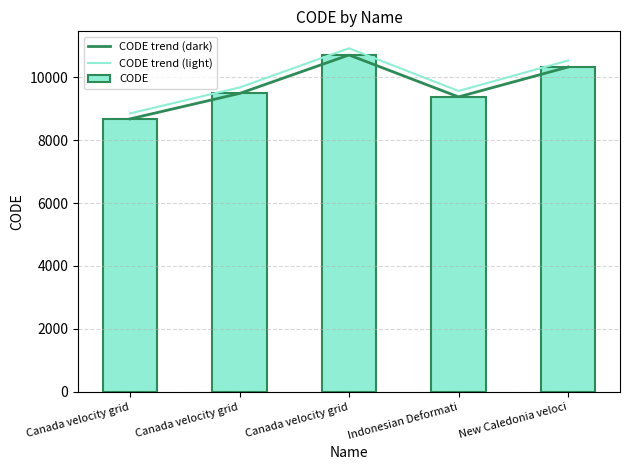

How many distinct data groups are displayed?

1